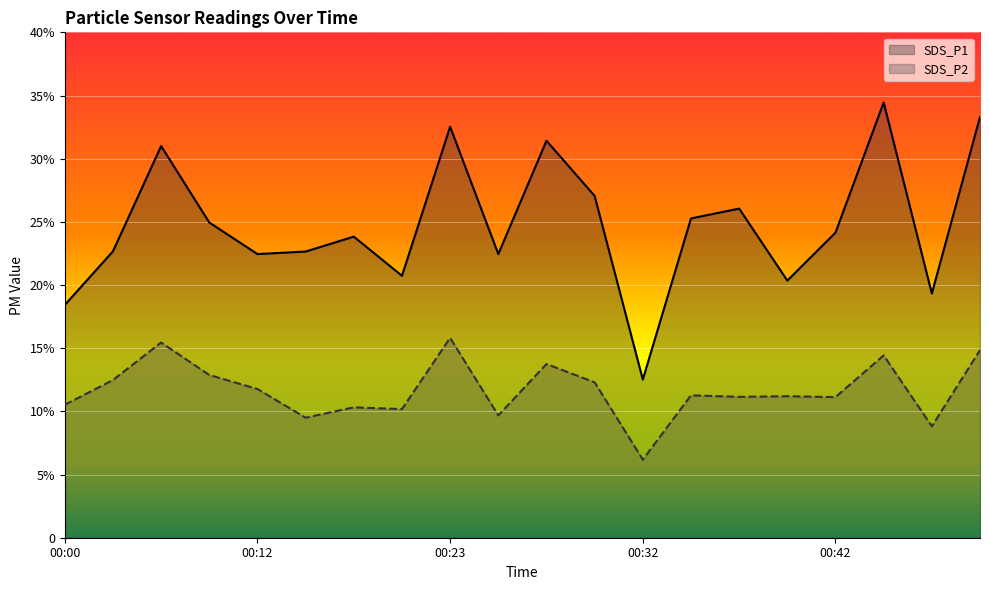

What value does the SDS_P2 series have at 00:30?

12.3